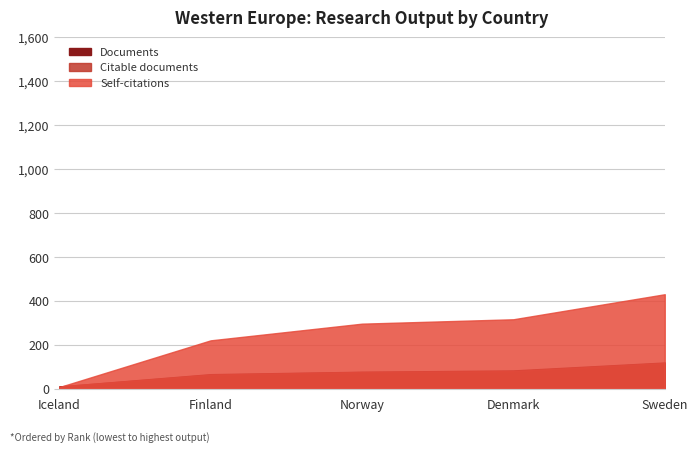

What is the label of the 1st point from the right?

Sweden